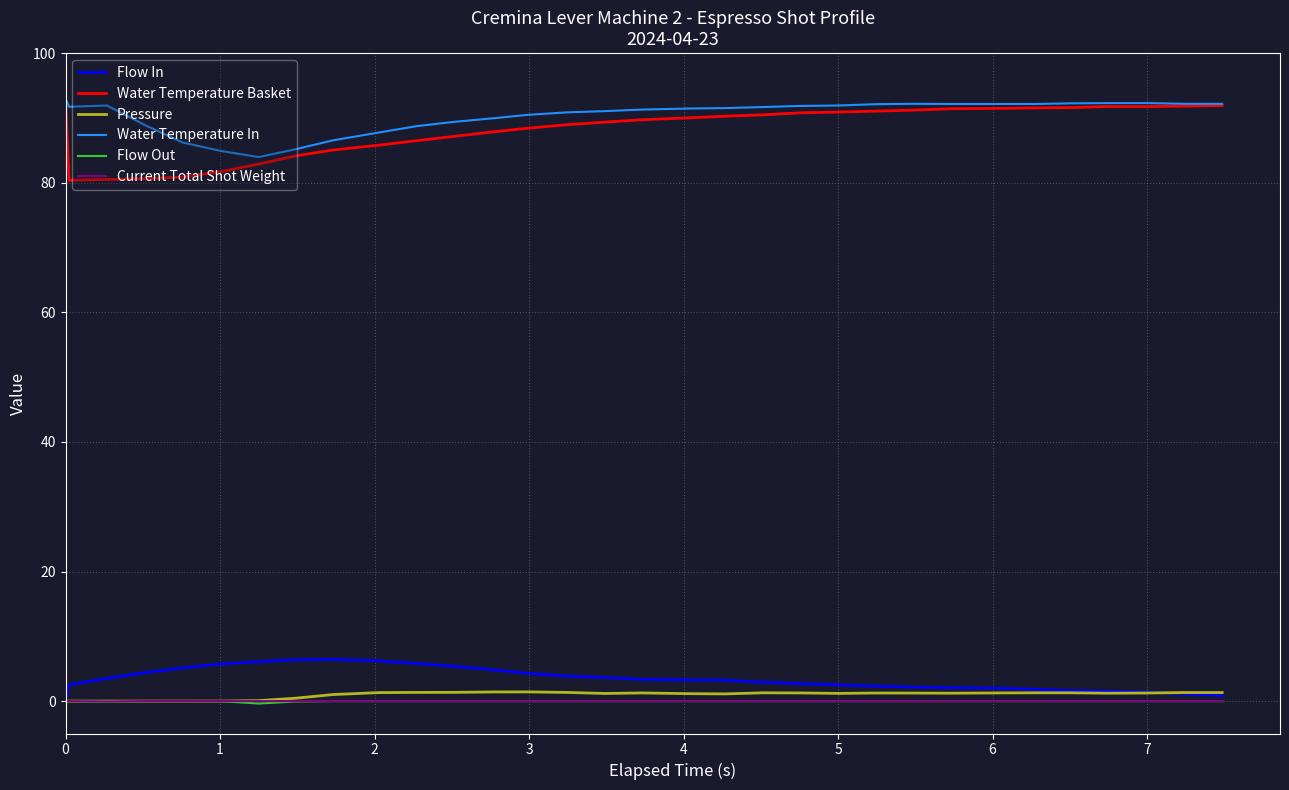

Which series has the largest range (max minus min)?

Water Temperature Basket